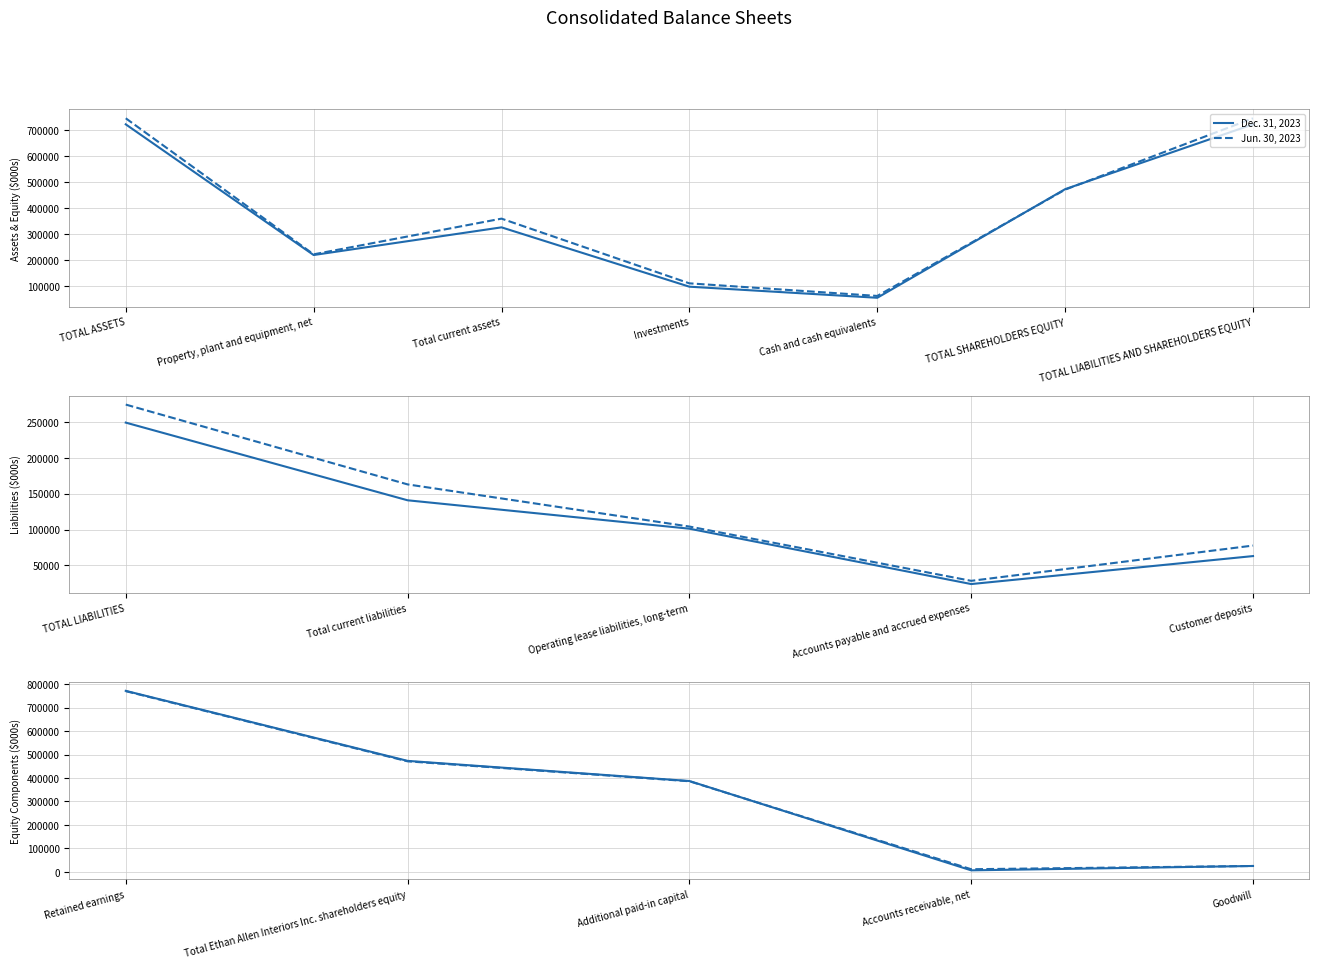

Which series changed the most between Retained earnings and Additional paid-in capital?

Dec. 31, 2023